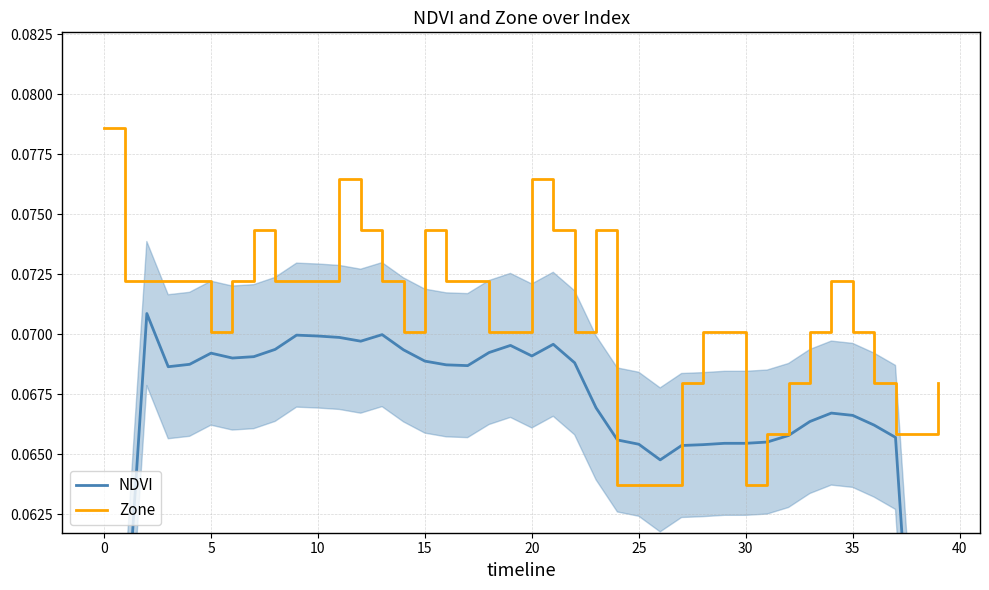

How many NDVI values are between 0 and 1?

40